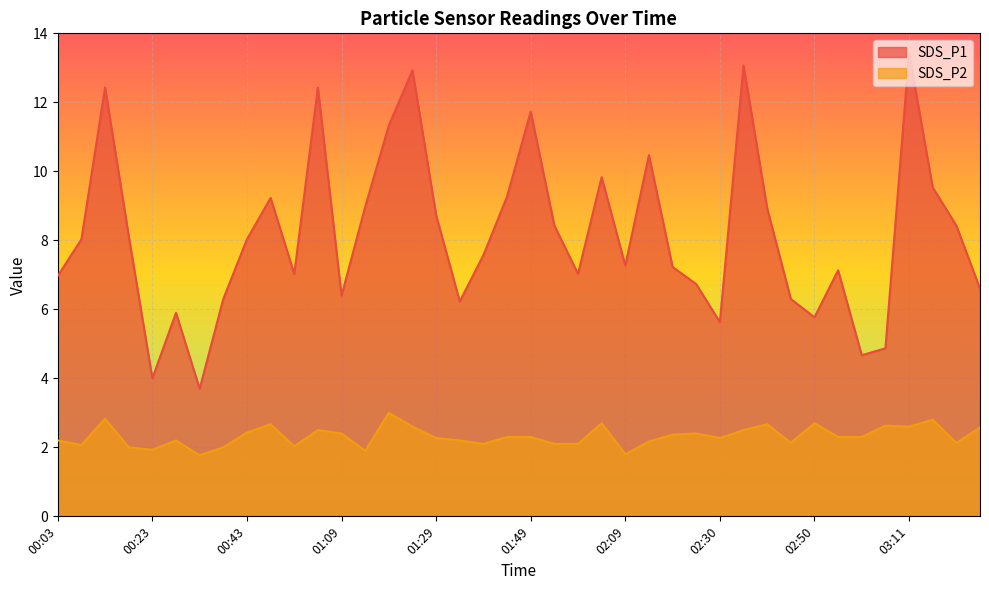

At which category does SDS_P1 reach its first local peak?

00:13